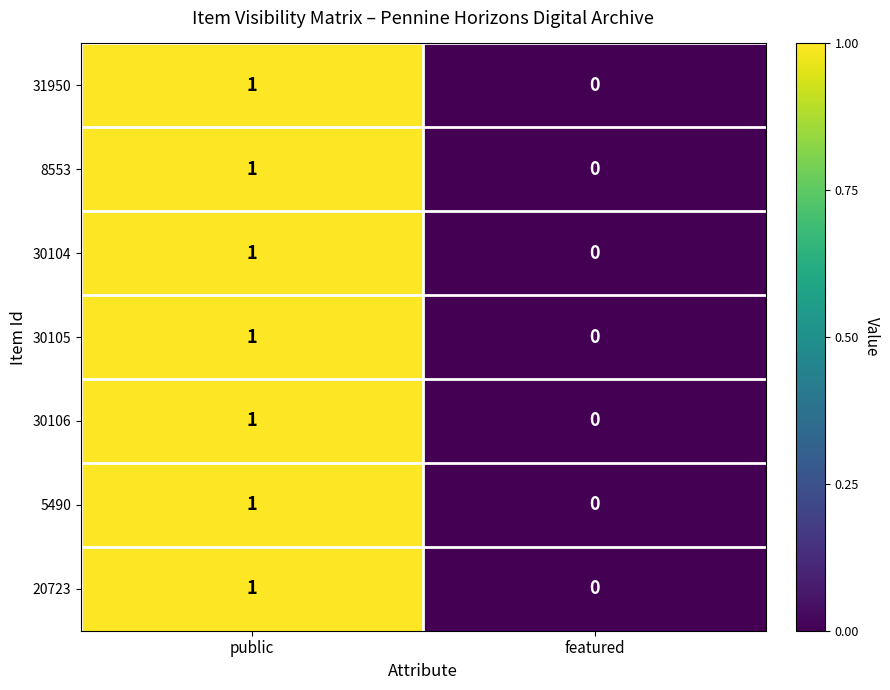

Rank the categories by 30105 value from lowest to highest.

featured, public